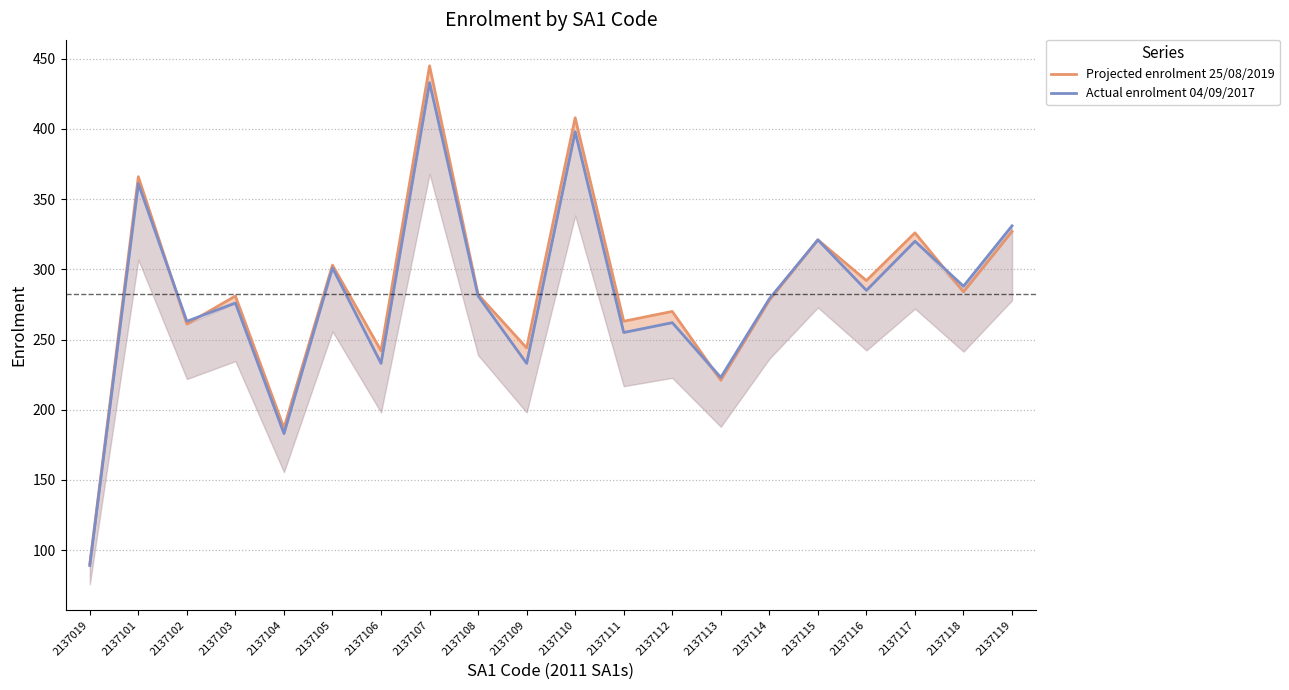

Reading left to right, list all the values displayed in this chart.

Projected enrolment 25/08/2019: 2137019=90	2137101=366	2137102=261	2137103=281	2137104=187	2137105=303	2137106=242	2137107=445	2137108=282	2137109=244	2137110=408	2137111=263	2137112=270	2137113=221	2137114=278	2137115=321	2137116=292	2137117=326	2137118=284	2137119=327
Actual enrolment 04/09/2017: 2137019=89	2137101=361	2137102=263	2137103=276	2137104=183	2137105=301	2137106=233	2137107=433	2137108=281	2137109=233	2137110=398	2137111=255	2137112=262	2137113=223	2137114=279	2137115=321	2137116=285	2137117=320	2137118=288	2137119=331